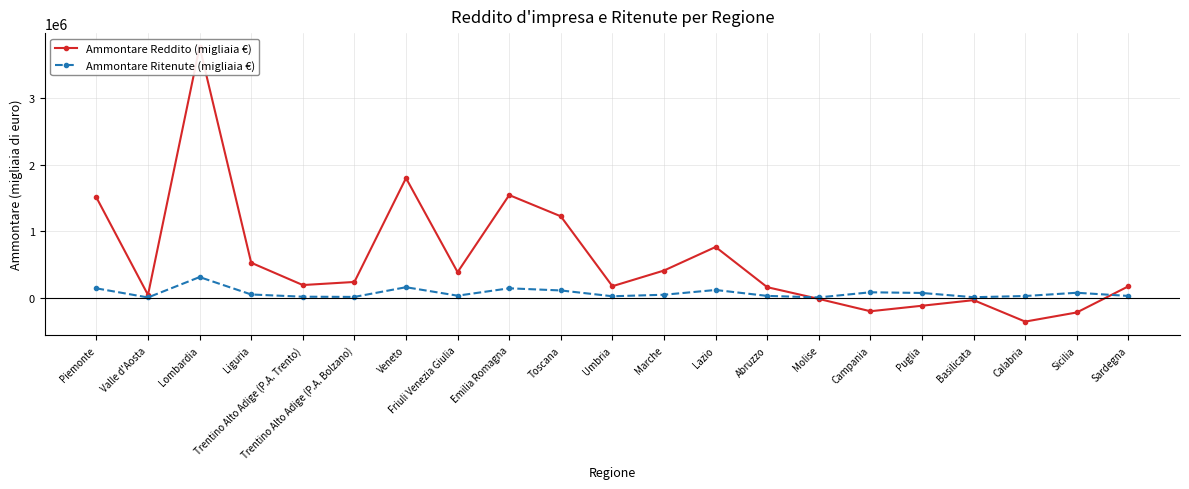

Rank the categories by Ammontare Reddito (migliaia €) value from lowest to highest.

Calabria, Sicilia, Campania, Puglia, Basilicata, Molise, Valle d'Aosta, Abruzzo, Sardegna, Umbria, Trentino Alto Adige (P.A. Trento), Trentino Alto Adige (P.A. Bolzano), Friuli Venezia Giulia, Marche, Liguria, Lazio, Toscana, Piemonte, Emilia Romagna, Veneto, Lombardia